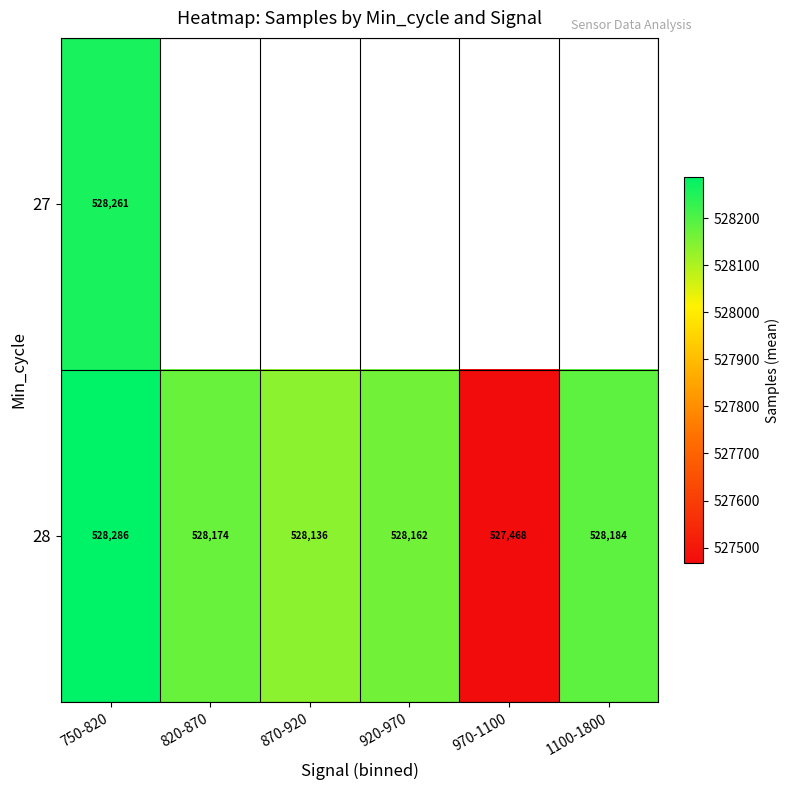

List the labels in order of 28 value, smallest first.

970-1100, 870-920, 920-970, 820-870, 1100-1800, 750-820